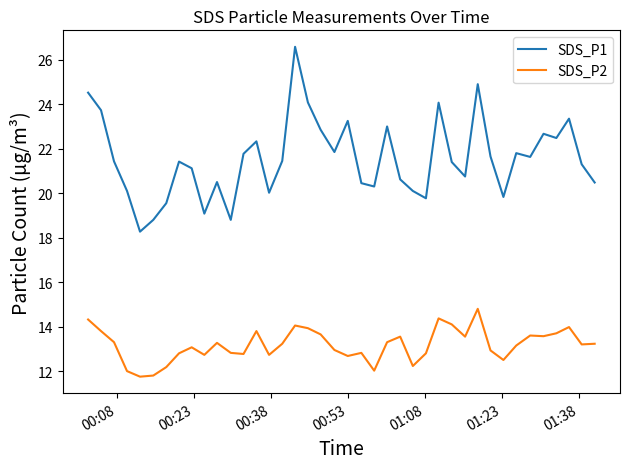

Which series has the largest total across all categories?

SDS_P1